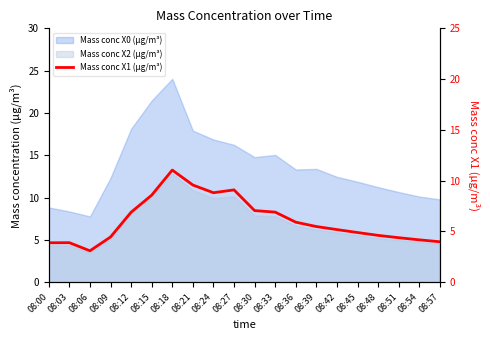

Between 08:42 and 08:15, which is larger?

08:15